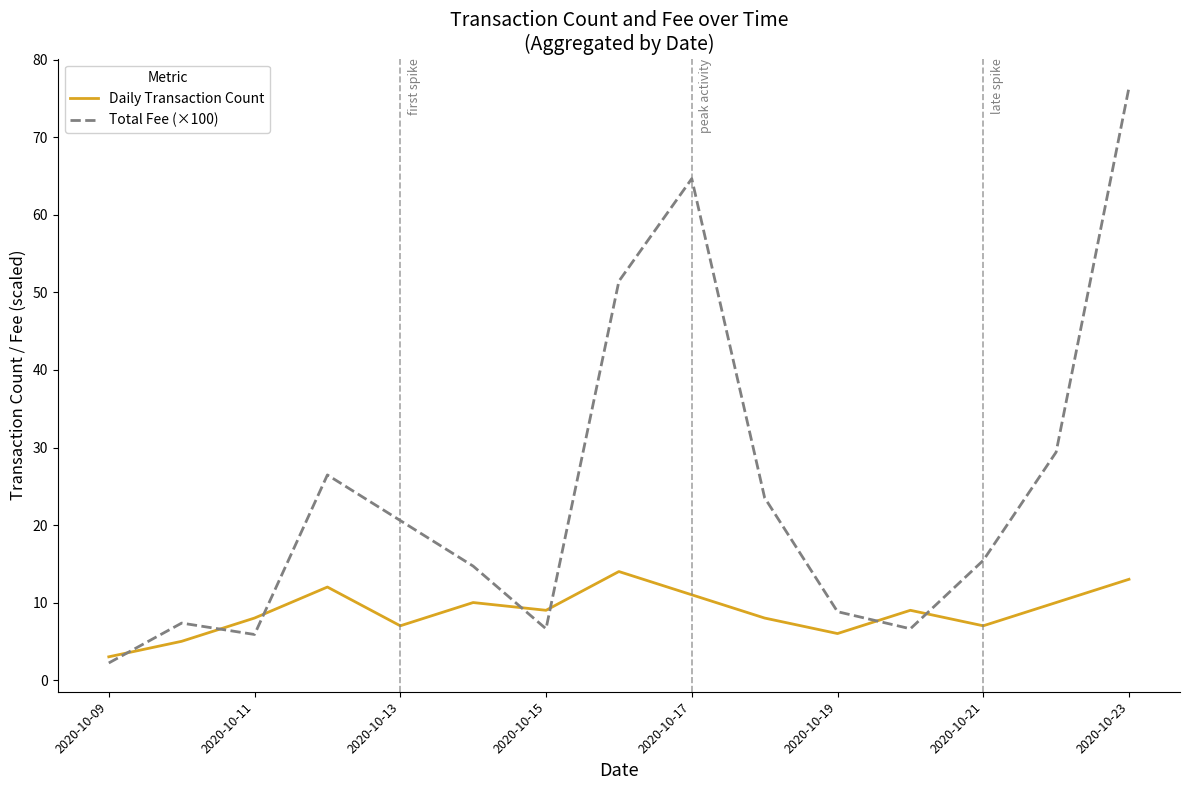

Which series has the largest total across all categories?

Total Fee (×100)